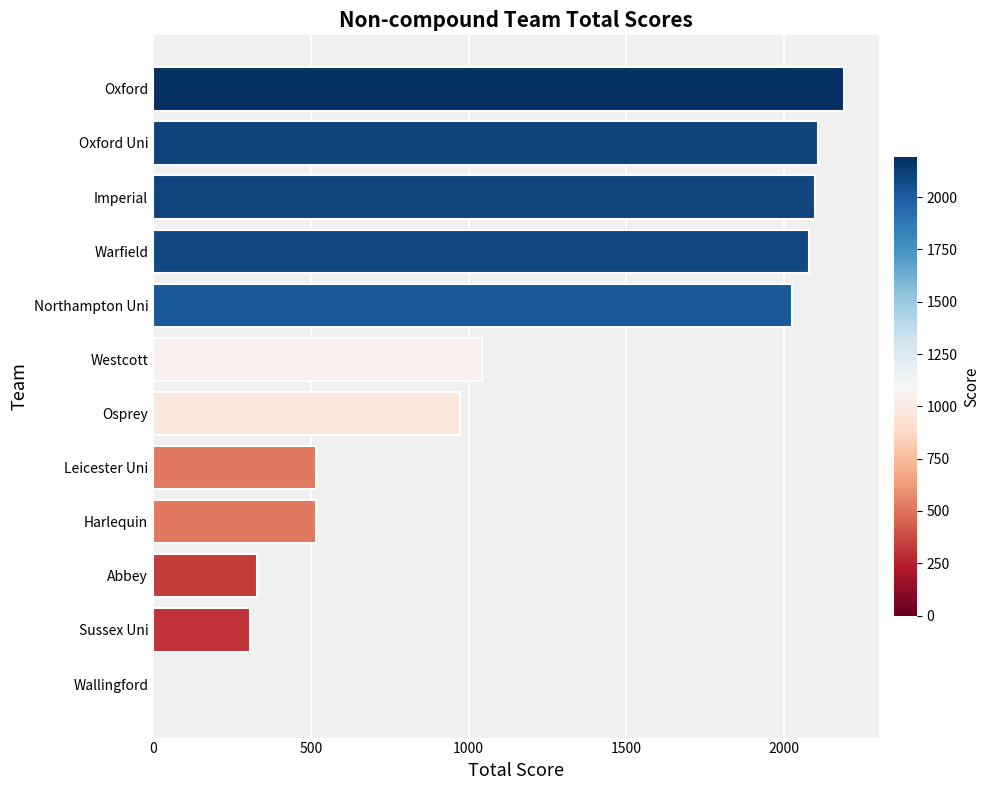

Which category has the highest value across all series?

Oxford